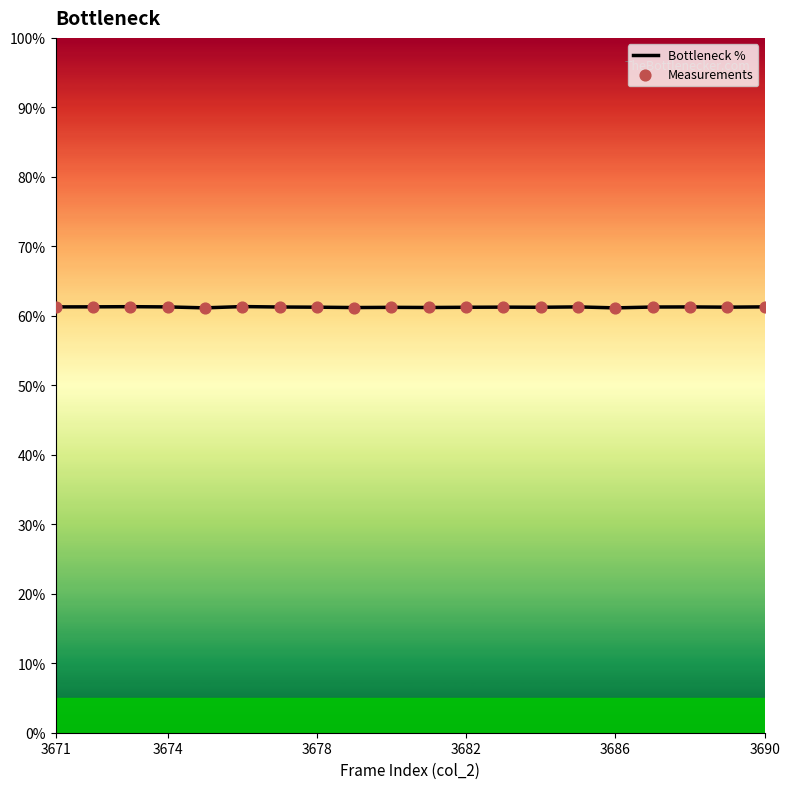

What is the maximum value shown in the chart?

61.3